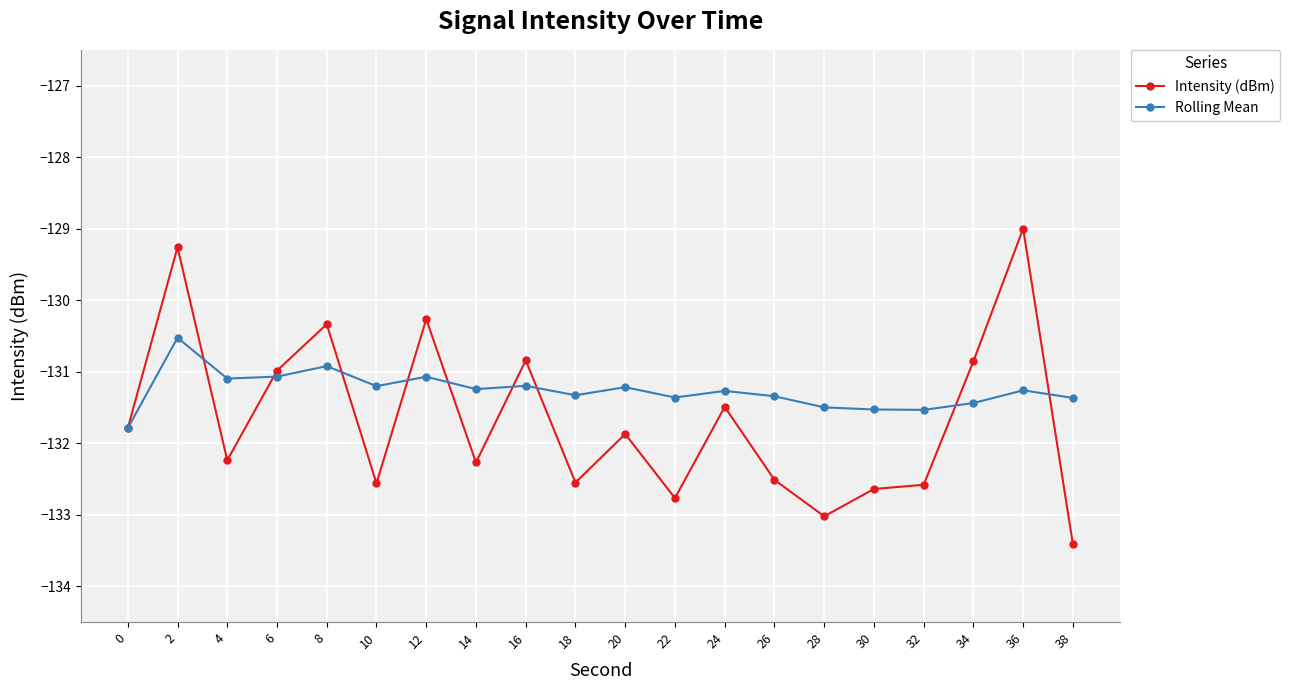

Which label corresponds to the smallest value in the chart?

38